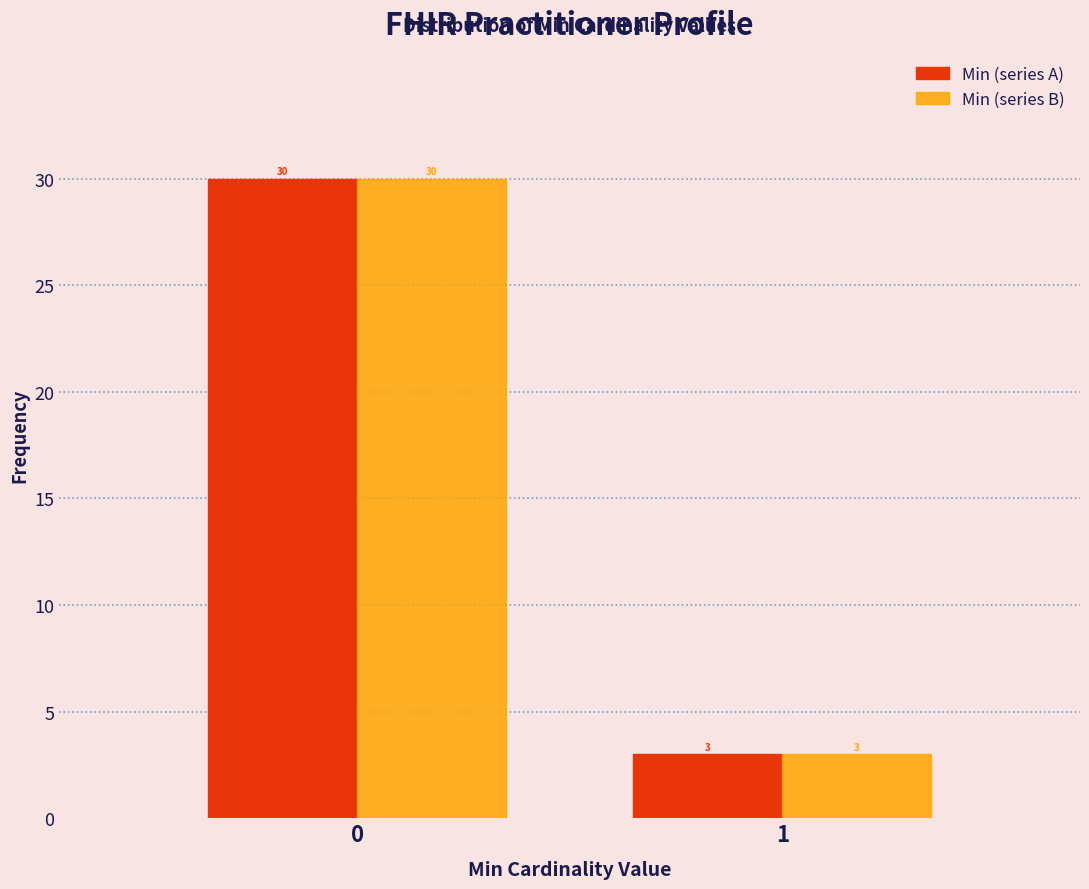

What is the greatest value displayed?

30